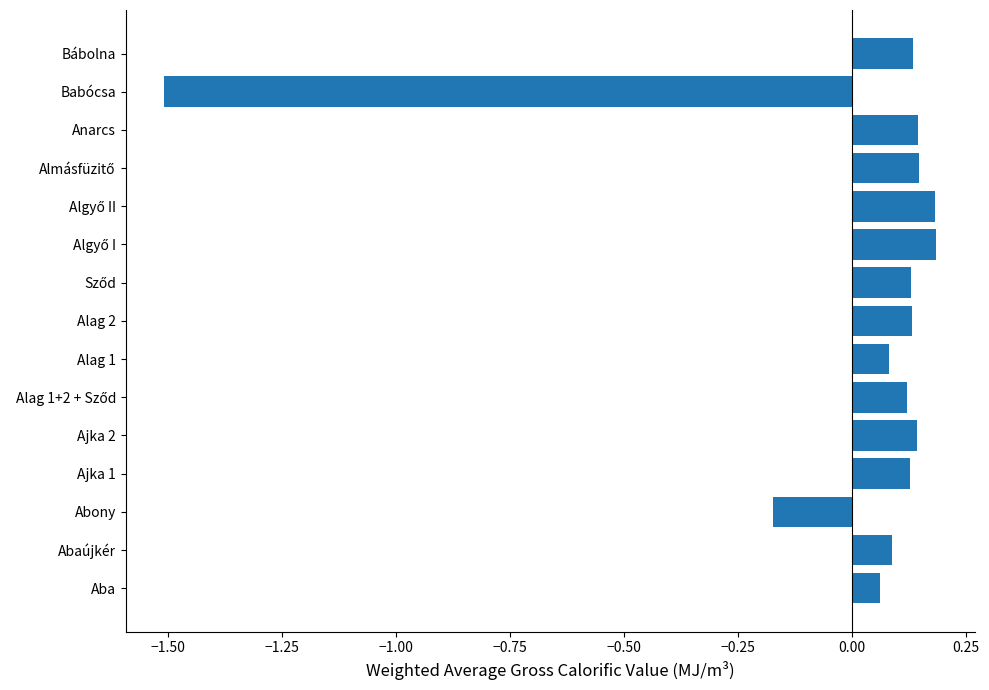

What is the difference between the maximum and minimum values?

1.7